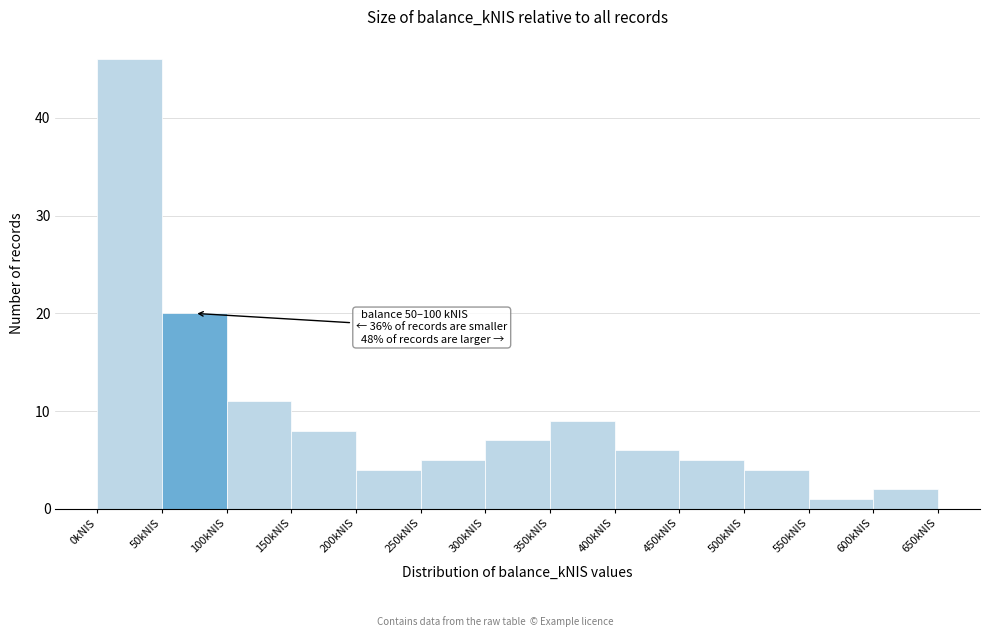

Over which range of the x-axis is the bar tallest?

0 to 50